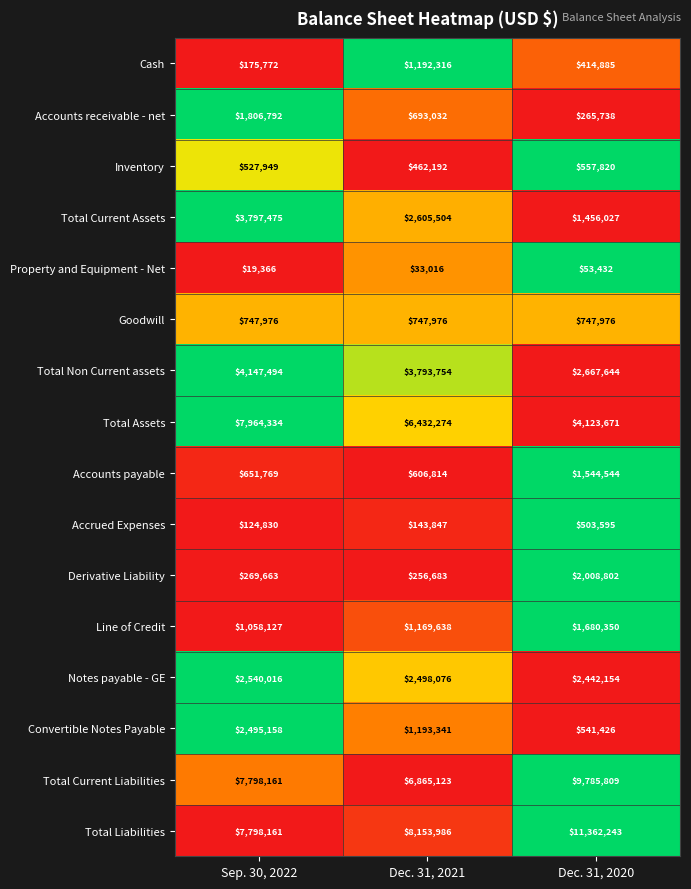

Which series changed the most between Sep. 30, 2022 and Dec. 31, 2021?

Total Assets